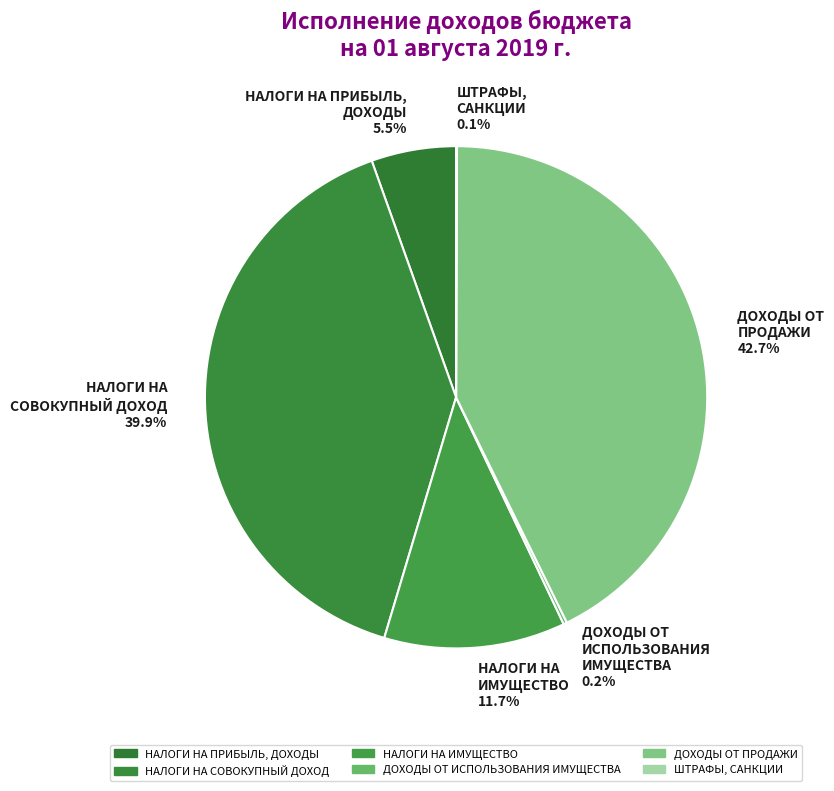

Which slice is the largest?

ДОХОДЫ ОТ ПРОДАЖИ